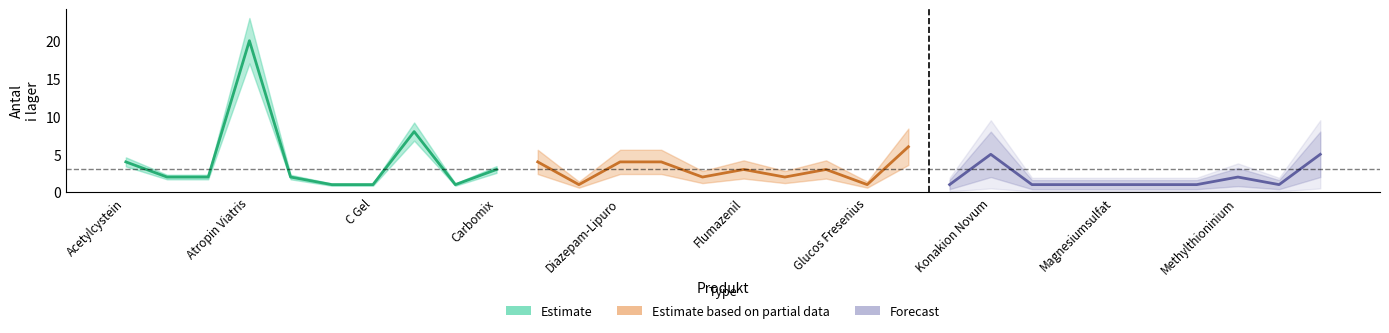

Rank the series by their average value, from lowest to highest.

Forecast, Estimate based on partial data, Estimate